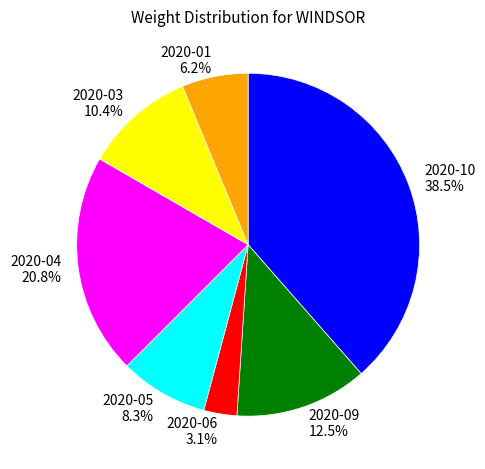

Count the number of slices in the pie.

7